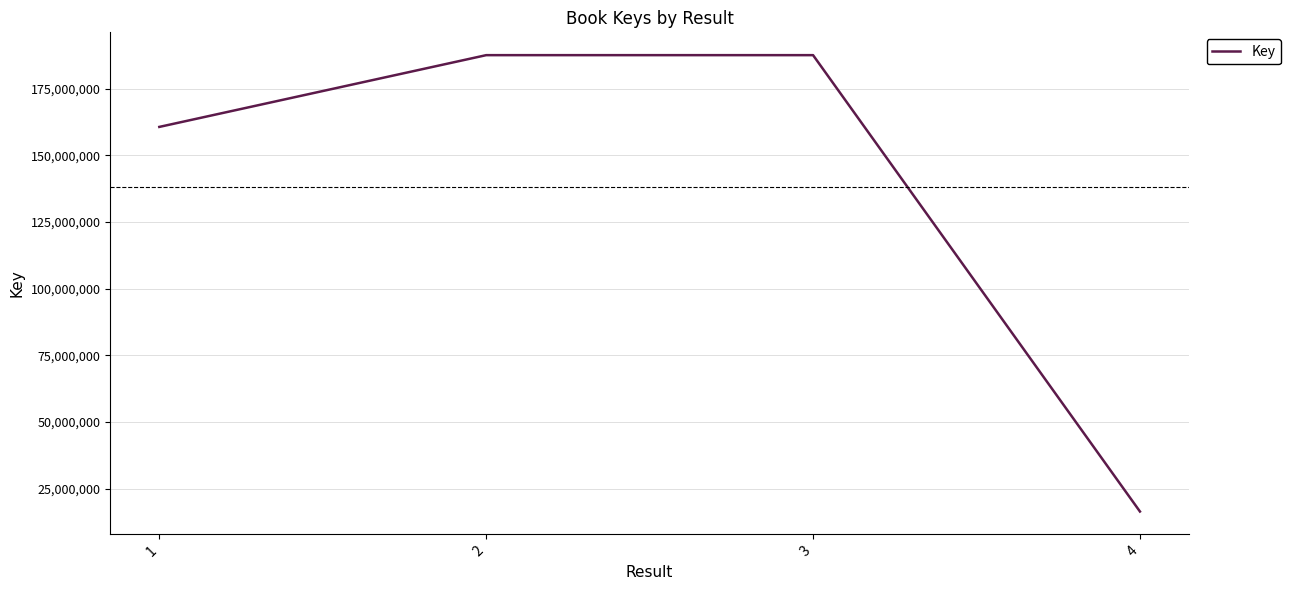

Between 3 and 1, which is larger?

3